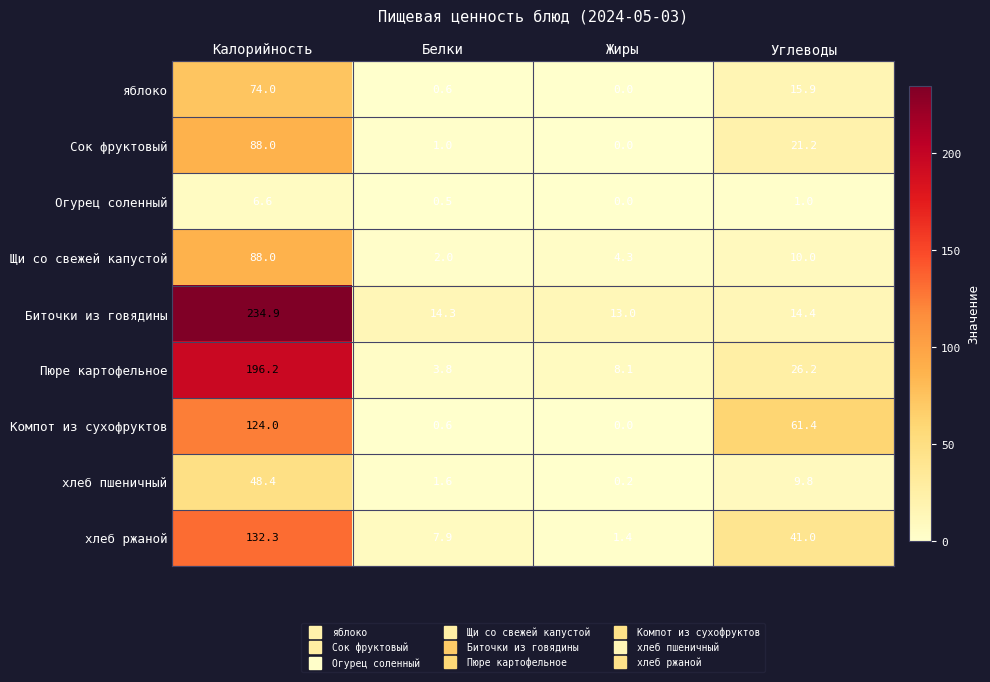

At which category does the chart reach its minimum across all series?

Жиры